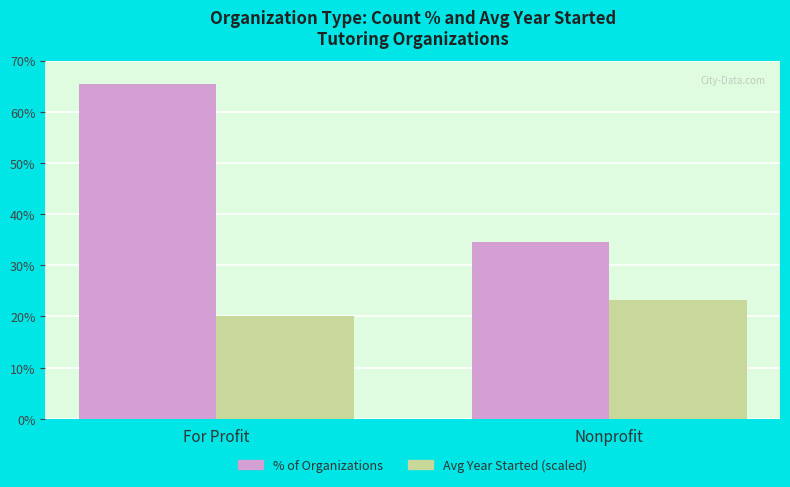

What position from the left is For Profit?

1